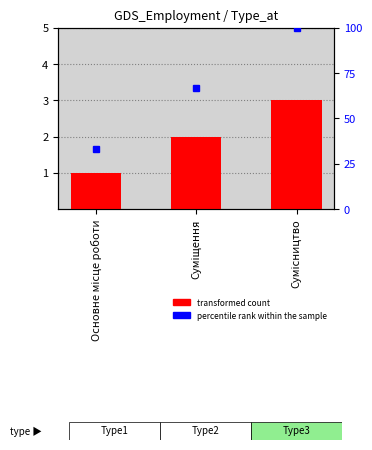

What is the label of the 3rd bar from the right?

Основне місце роботи